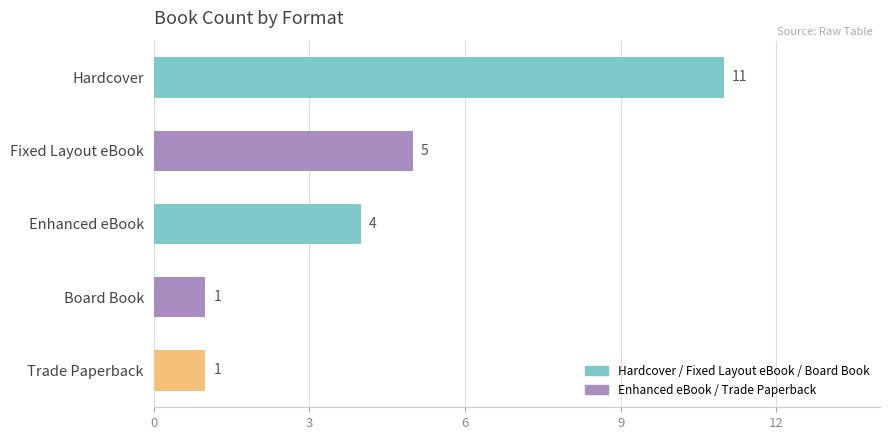

Reading top to bottom, transcribe all the data shown in this chart.

Hardcover=11	Fixed Layout eBook=5	Enhanced eBook=4	Board Book=1	Trade Paperback=1